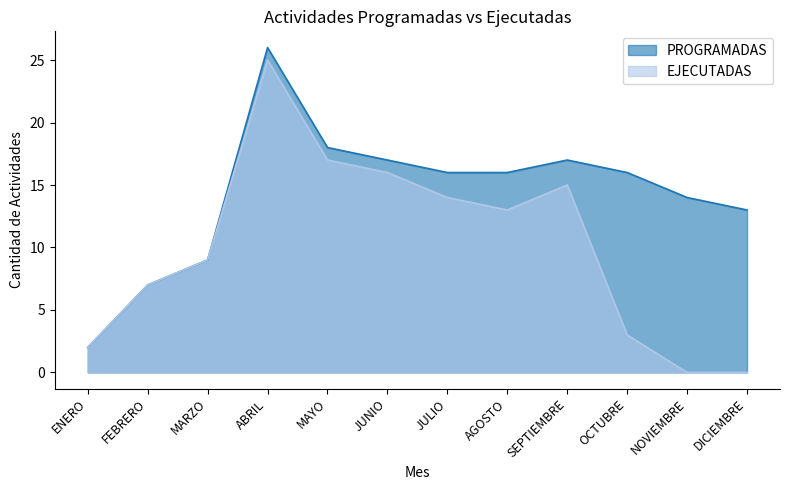

What is the sum of all EJECUTADAS values?

121